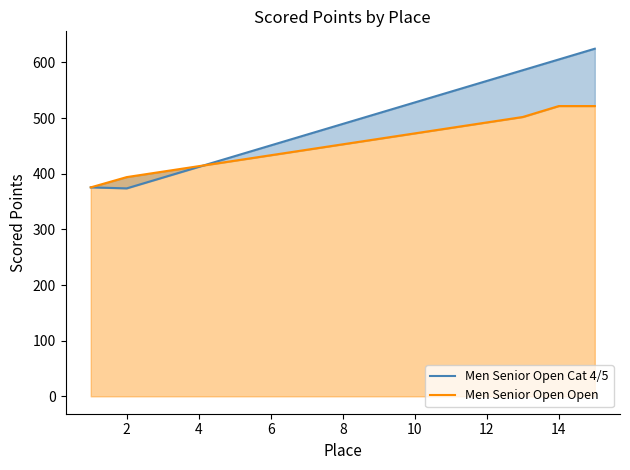

Which series has the widest spread of values?

Men Senior Open Cat 4/5